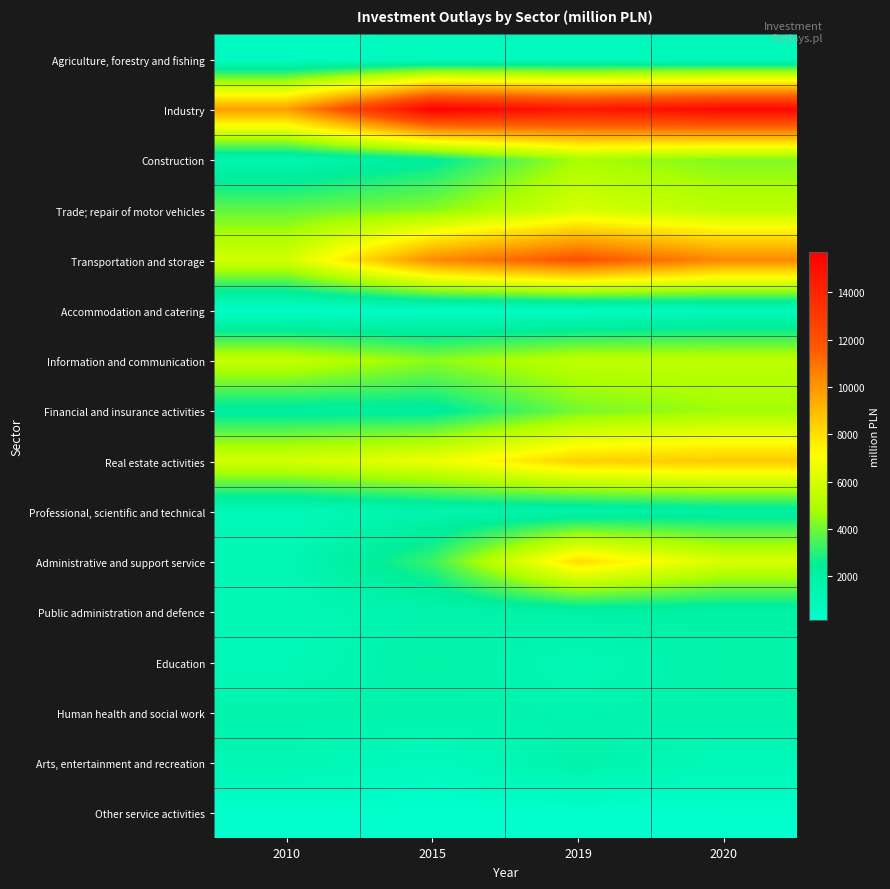

Reading right to left, list all the values displayed in this chart.

Agriculture, forestry and fishing: 2020=936.5	2019=902.9	2015=821.8	2010=603.4
Industry: 2020=15312.3	2019=14640.4	2015=15681.8	2010=9783.5
Construction: 2020=4238.4	2019=4800.7	2015=2314.2	2010=1423.2
Trade; repair of motor vehicles: 2020=5285.6	2019=5988.8	2015=4304.6	2010=3791.8
Transportation and storage: 2020=10362.2	2019=12001.6	2015=10289.6	2010=5911.0
Accommodation and catering: 2020=900.7	2019=579.5	2015=531.0	2010=403.0
Information and communication: 2020=5356.7	2019=5366.9	2015=4407.9	2010=5556.2
Financial and insurance activities: 2020=4696.0	2019=4099.8	2015=2224.5	2010=2153.3
Real estate activities: 2020=8584.2	2019=8359.6	2015=6670.2	2010=5929.2
Professional, scientific and technical: 2020=2008.3	2019=1697.1	2015=1570.4	2010=1090.8
Administrative and support service: 2020=6072.6	2019=8055.1	2015=3259.8	2010=1231.1
Public administration and defence: 2020=1921.7	2019=1909.2	2015=1600.5	2010=1226.4
Education: 2020=1722.5	2019=1191.1	2015=1807.9	2010=1100.9
Human health and social work: 2020=1703.5	2019=1499.8	2015=1653.7	2010=1628.6
Arts, entertainment and recreation: 2020=1047.3	2019=1707.9	2015=774.8	2010=1319.3
Other service activities: 2020=172.7	2019=131.0	2015=128.8	2010=181.5